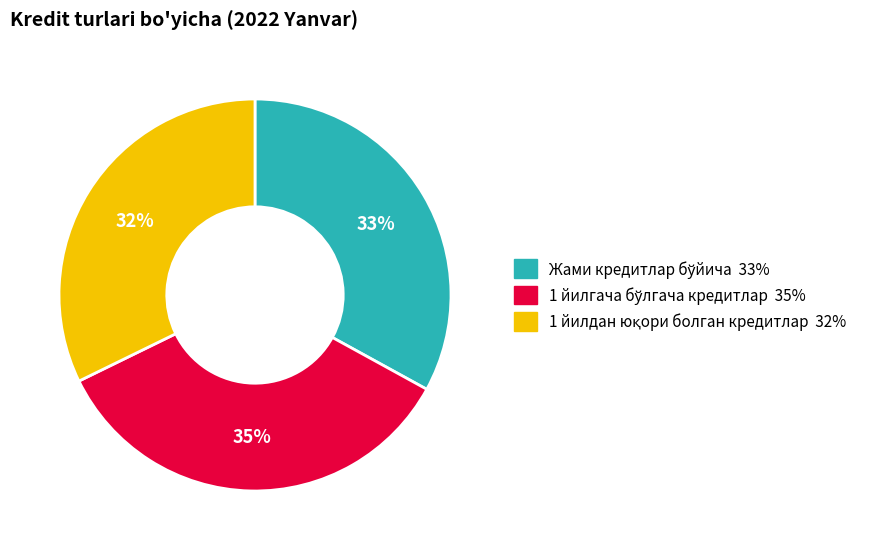

Is there a majority slice in this chart?

No